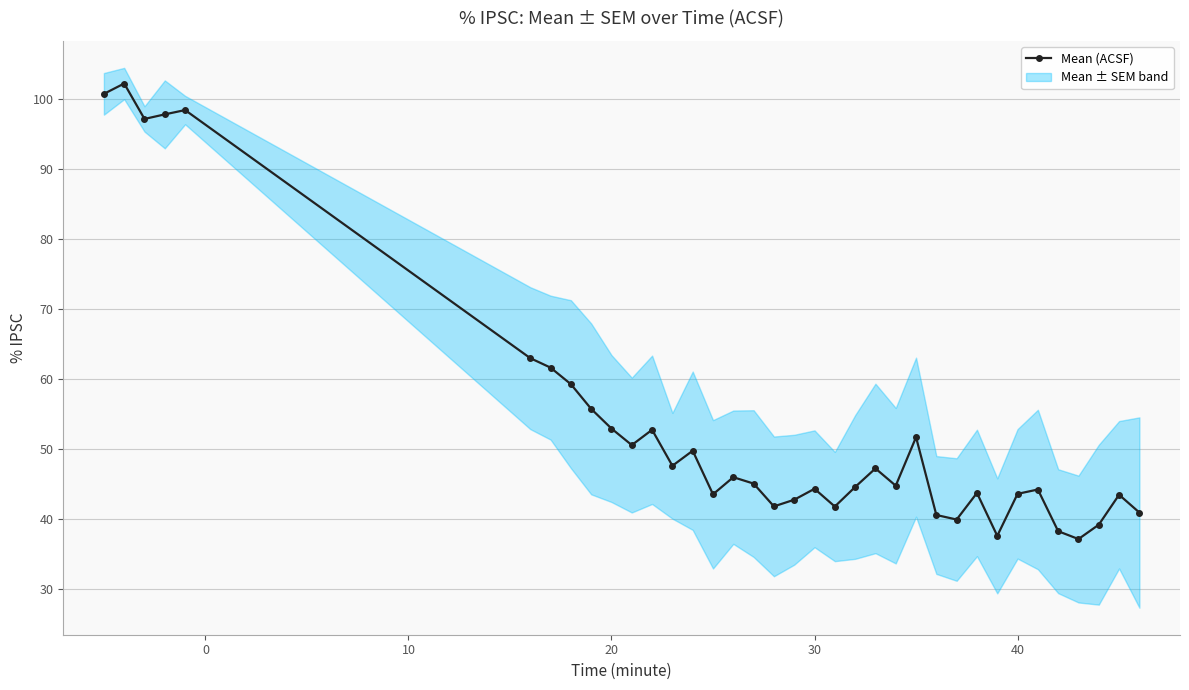

Is this an area chart (filled region under the line)?

No